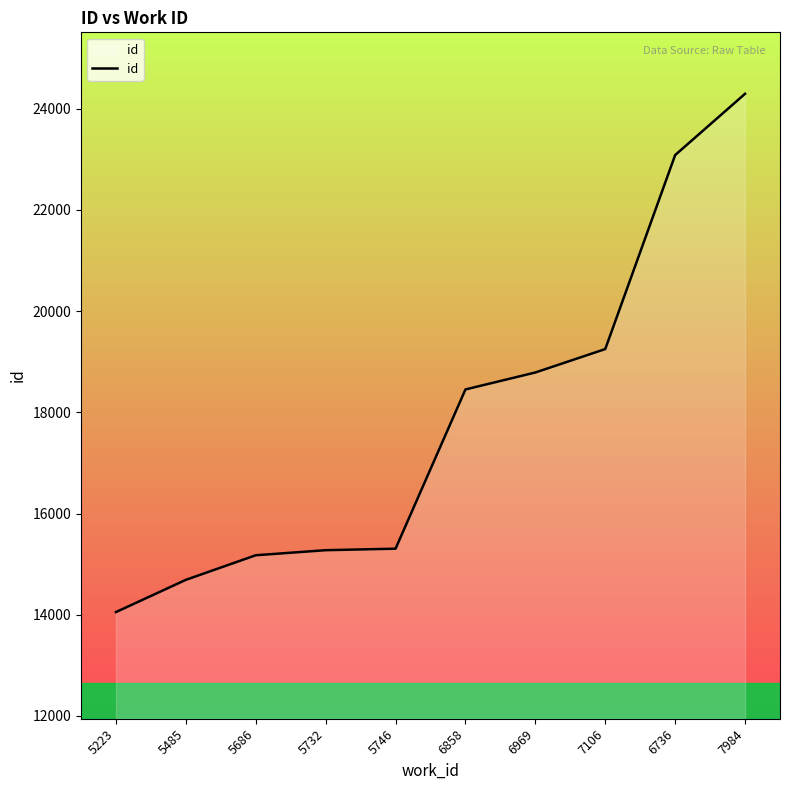

What is the change in value from 5732 to 6736?

+7809